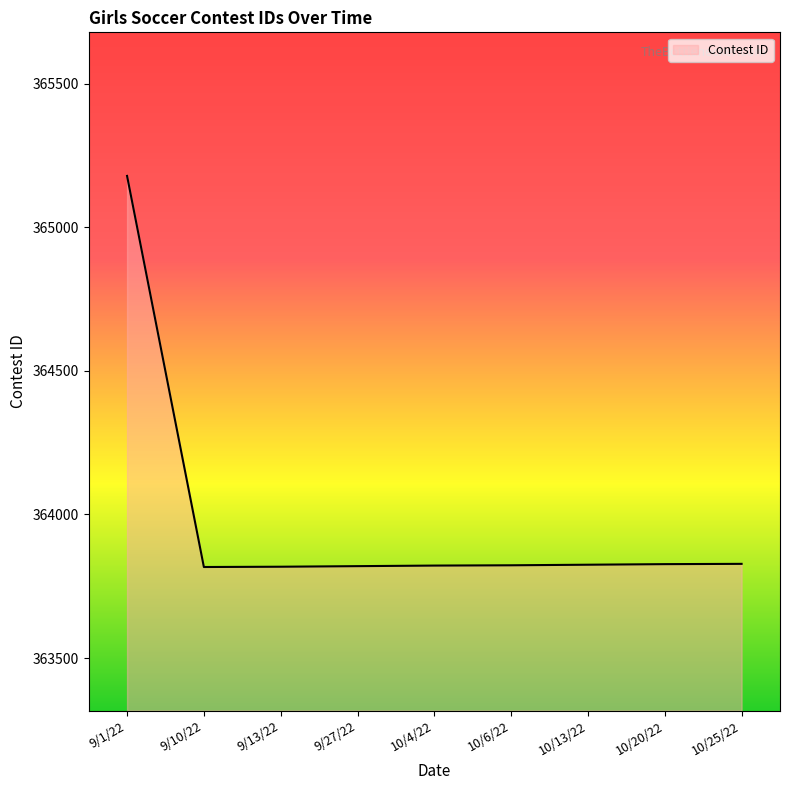

Where is the data nearest to the value 364498?

10/25/22